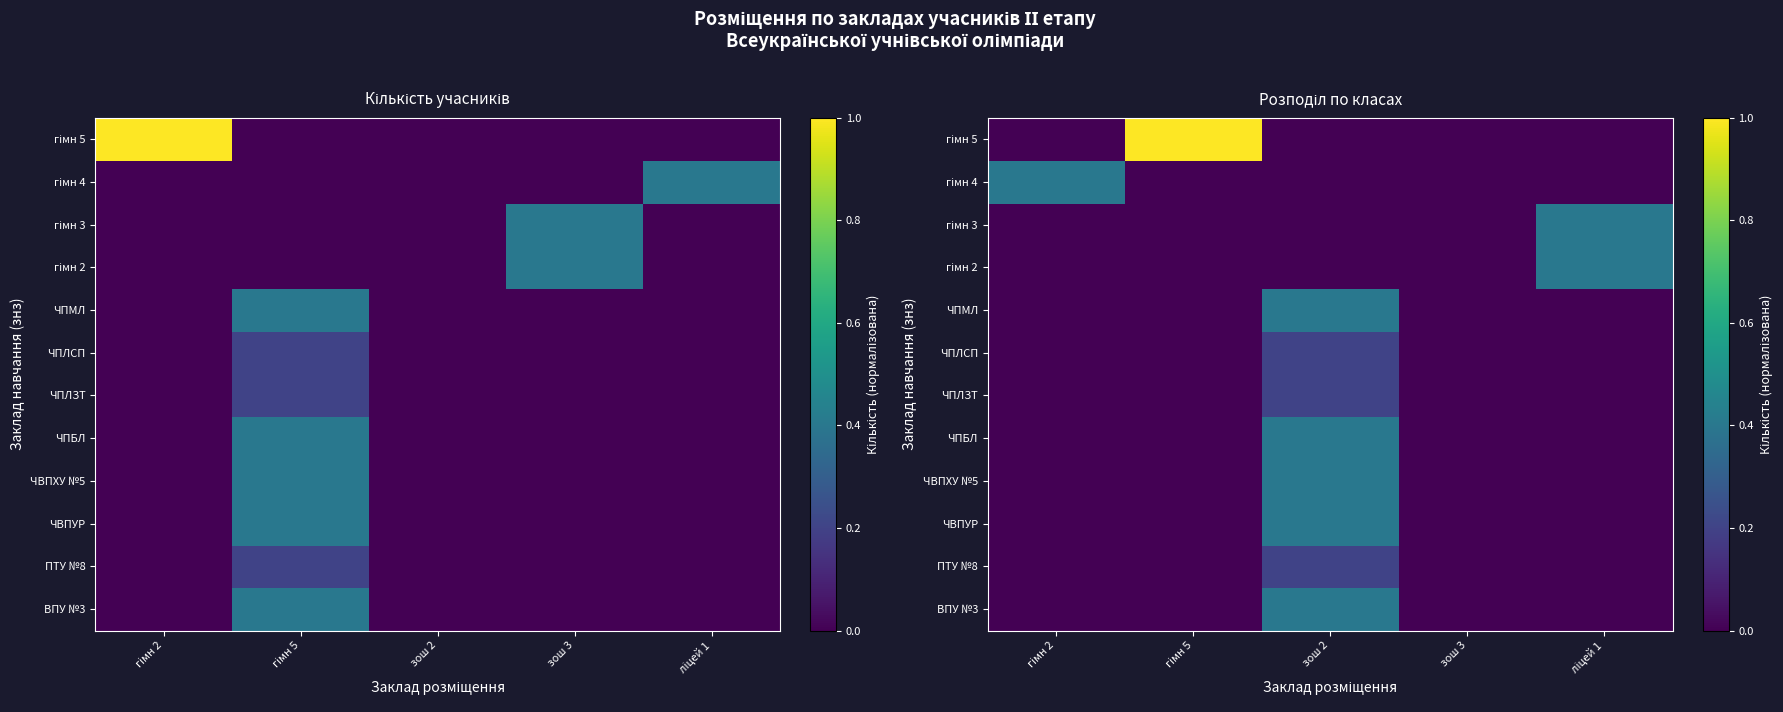

Between гімн 5 and гімн 2, which is larger?

гімн 5